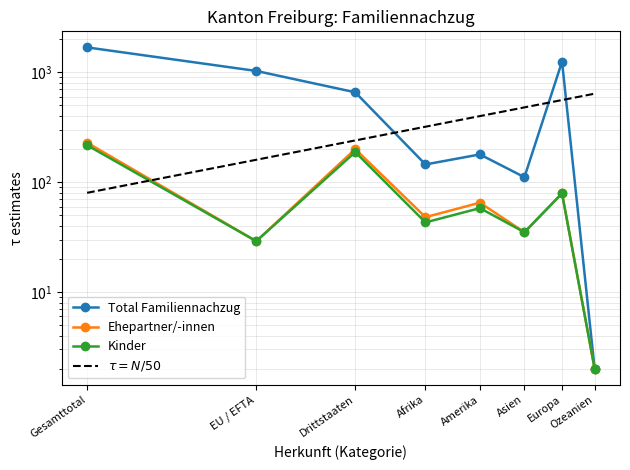

At which category is the sum across all series the highest?

Gesamttotal